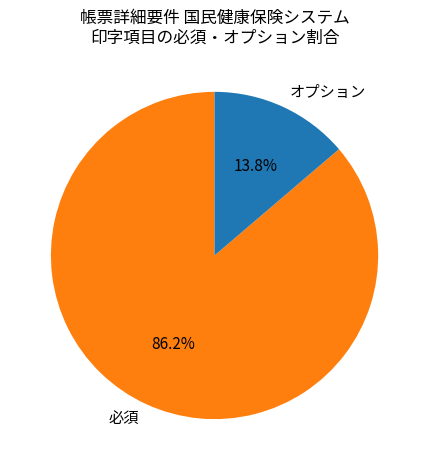

What portion of the pie excludes オプション?

86.2%